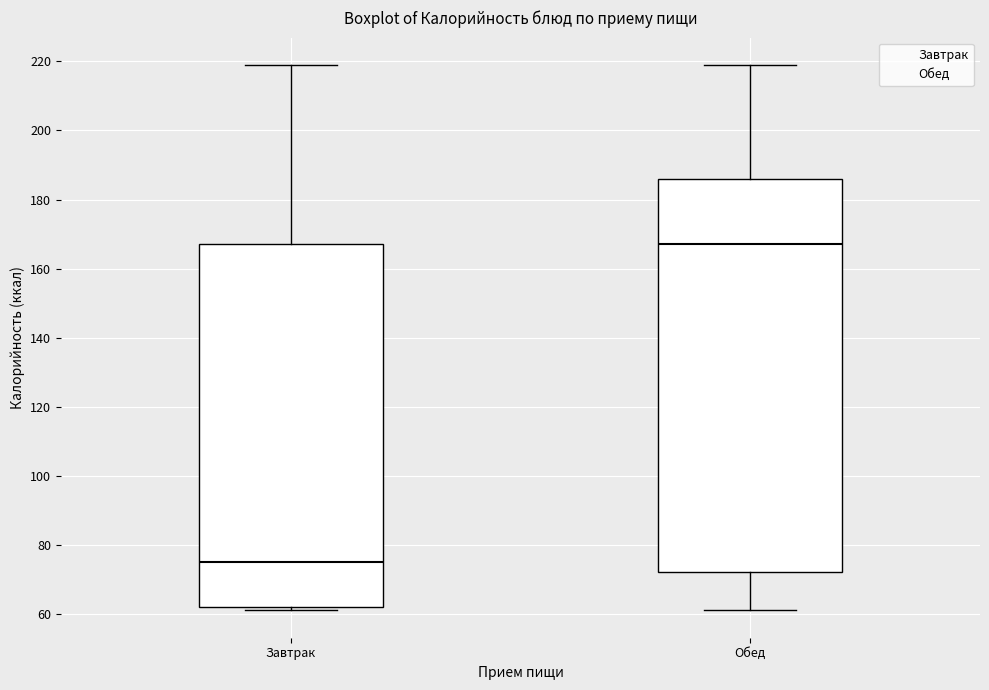

Reading left to right, read every box against the y-axis: the position of its median line, the range the box covers, and the ends of its whiskers. The values are not printed on the chart, so give them approximately, as read against the axis.

Завтрак: median 76, box 62 to 168, whiskers 62 (just below the box's lower edge) to 220
Обед: median 168, box 72 to 186, whiskers 62 to 220